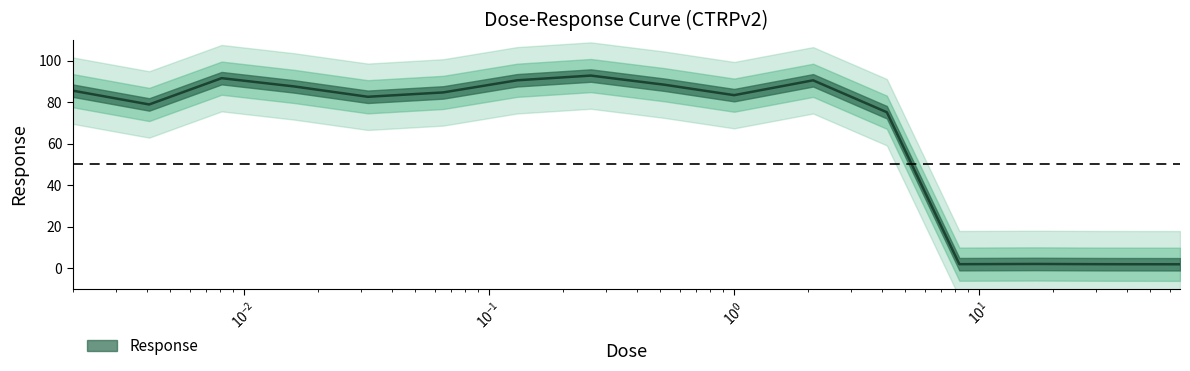

What position from the left is 0.0081?

3